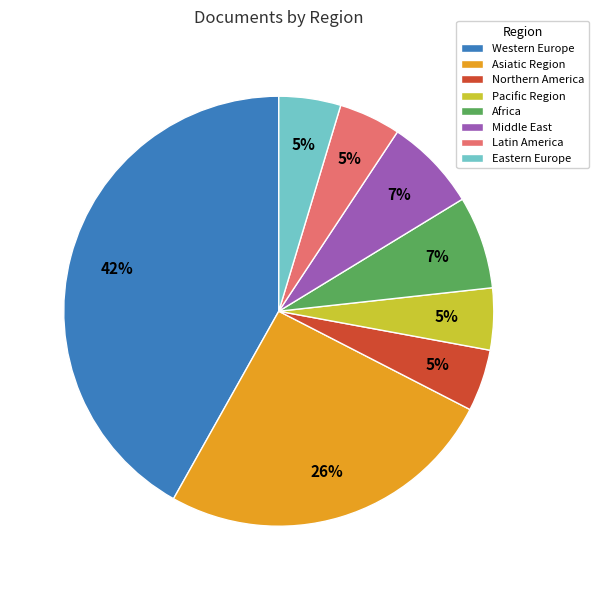

To the nearest percent, what portion does Northern America represent?

5%